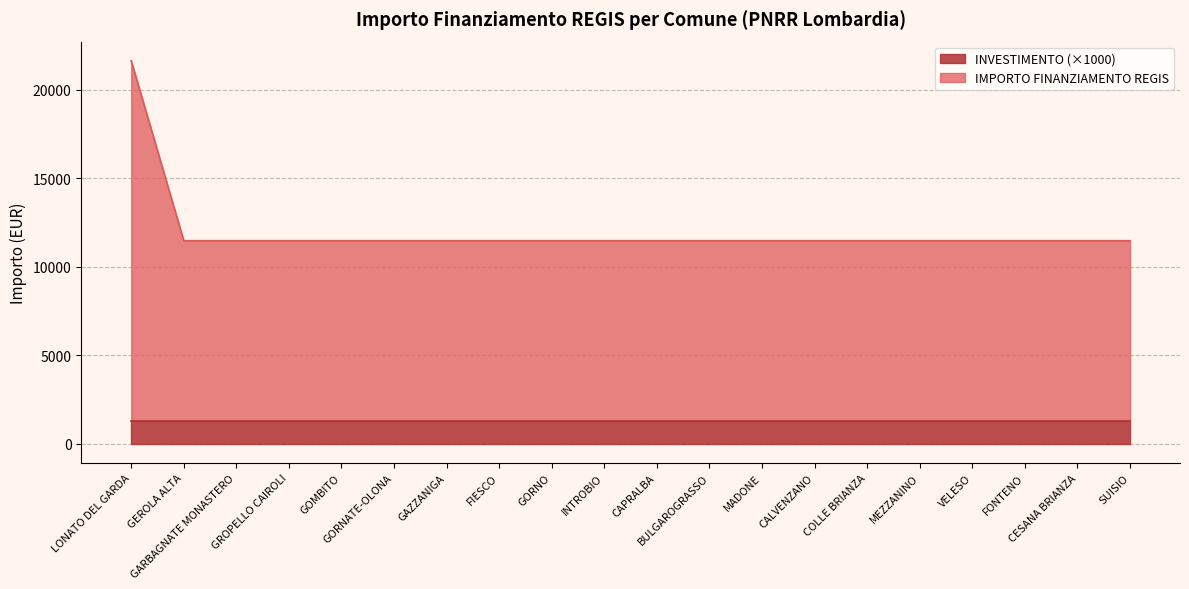

Reading left to right, extract all data points from this chart.

21644	11472	11472	11472	11472	11472	11472	11472	11472	11472	11472	11472	11472	11472	11472	11472	11472	11472	11472	11472